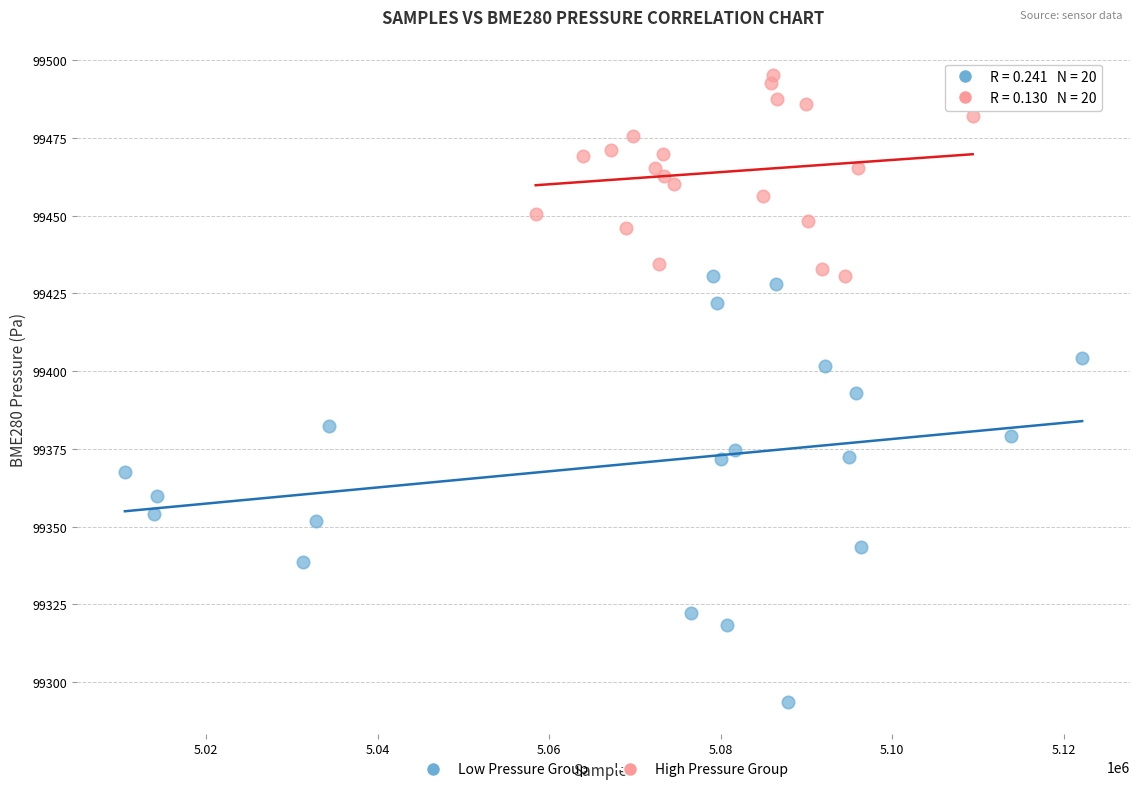

Which series has the widest spread of Y values?

Low Pressure Group